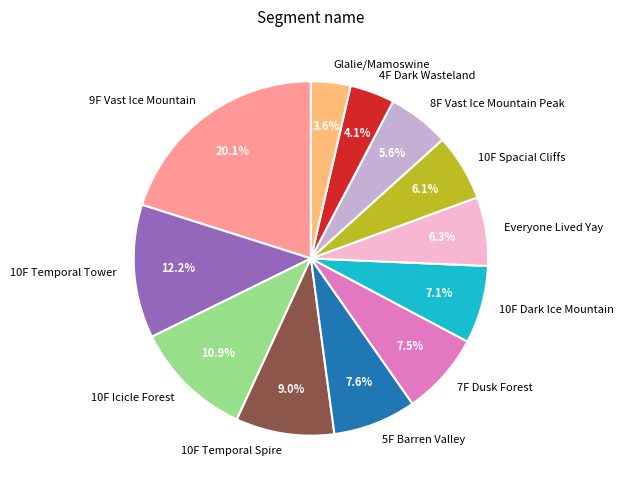

What is the largest slice in the pie chart?

9F Vast Ice Mountain